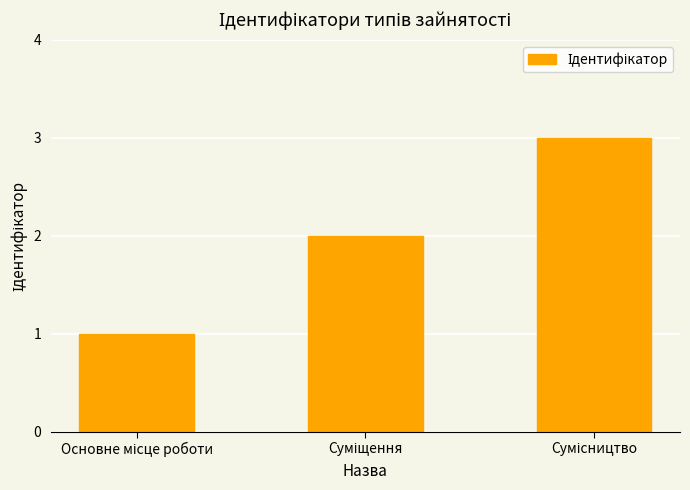

Reading right to left, extract all data points from this chart.

3	2	1